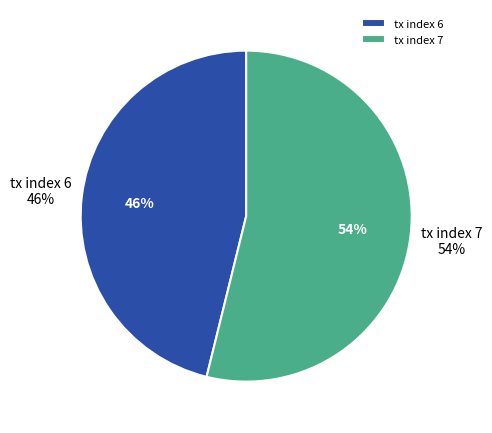

Which category accounts for the majority?

tx index 7